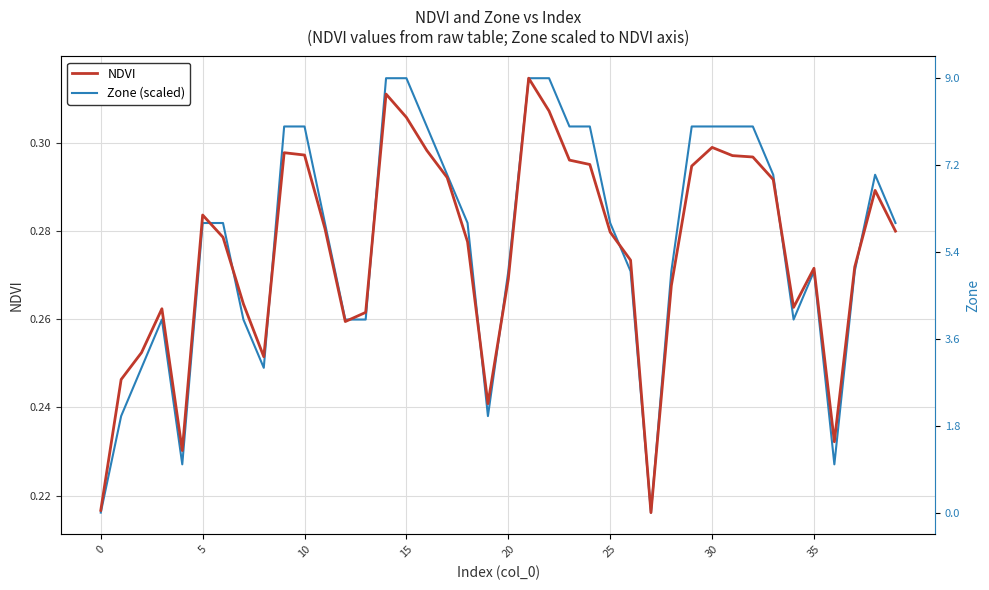

The value of Zone (scaled) at 5 is 0.1. True or false?

False